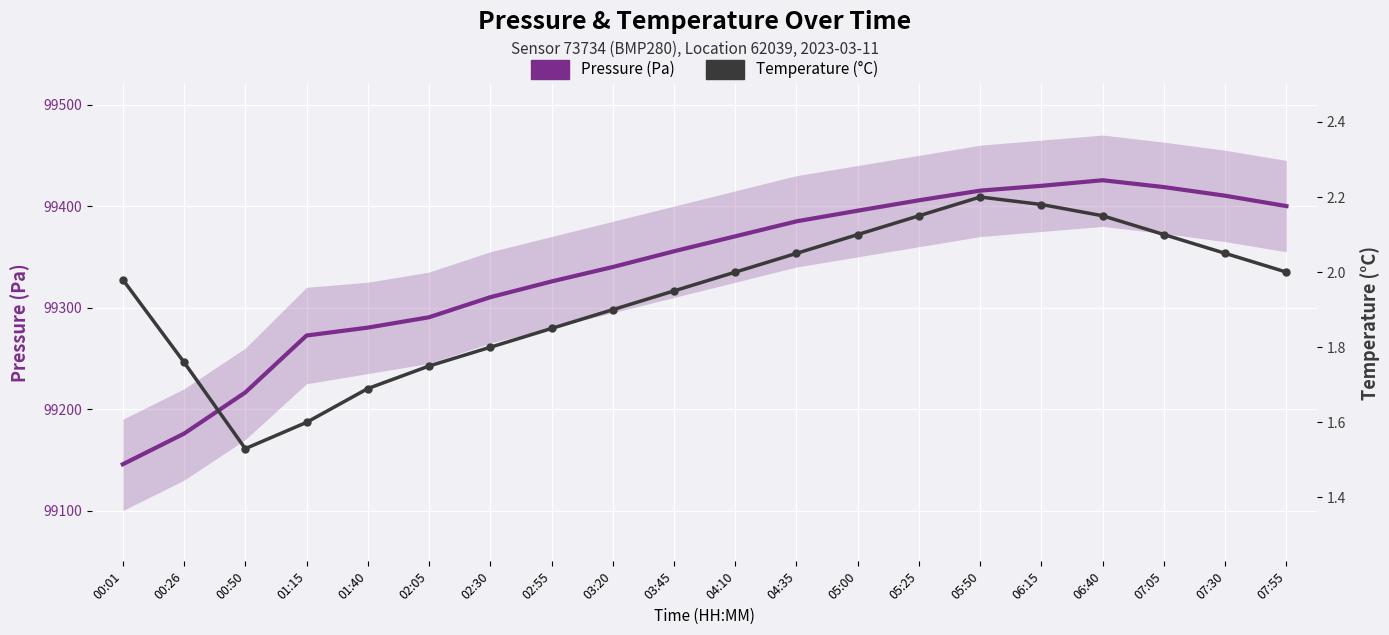

At which label does Pressure (Pa) reach its minimum?

00:01